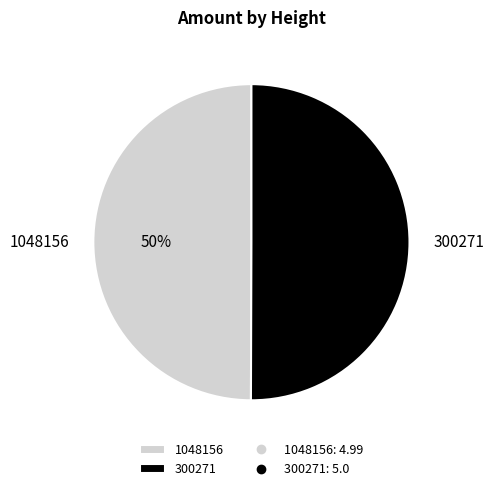

Combined, do 1048156 and 300271 account for over 50%?

Yes